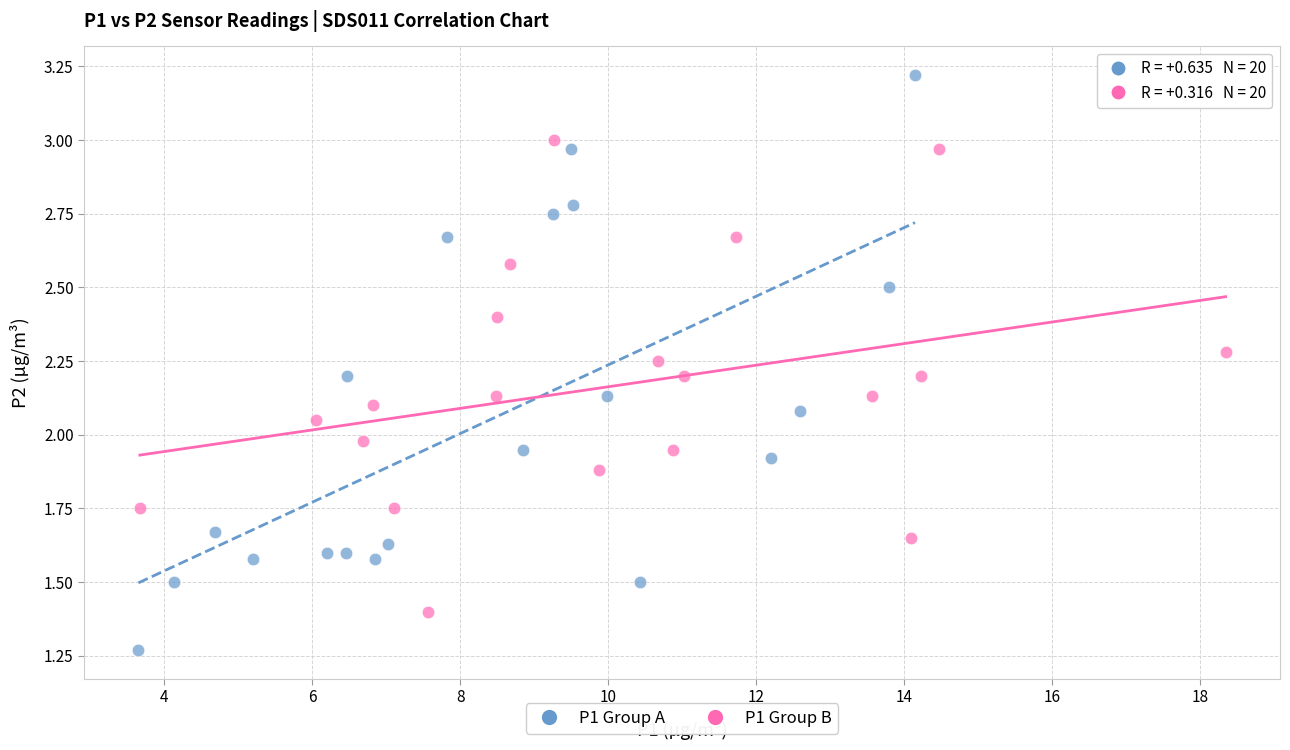

Which series reaches the minimum Y coordinate?

P1 Group A